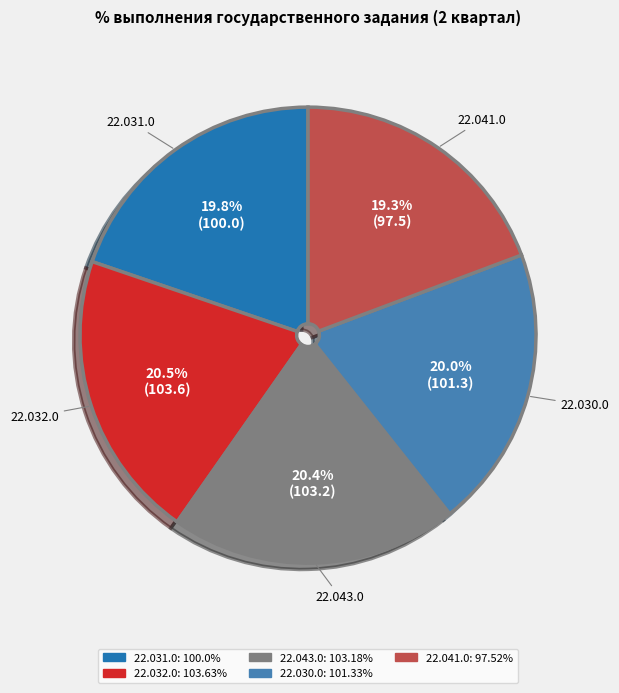

Does 22.032.0 account for over 50% of the chart?

No